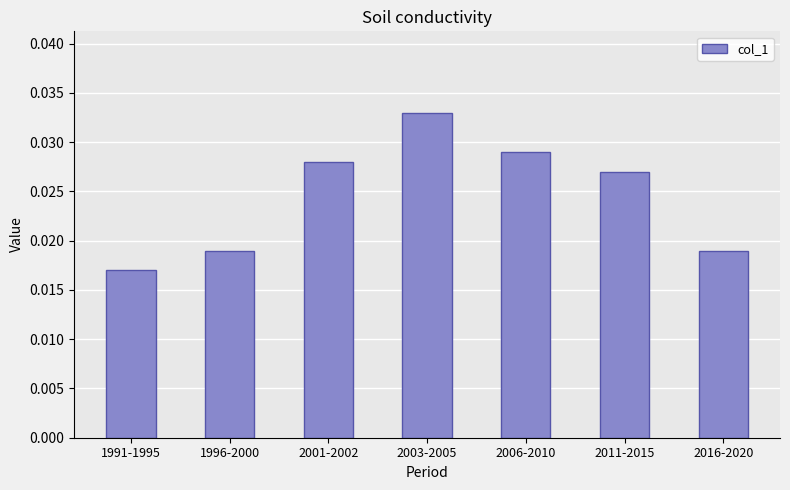

What is the sum of the values at 2016-2020 and 2003-2005?

0.1